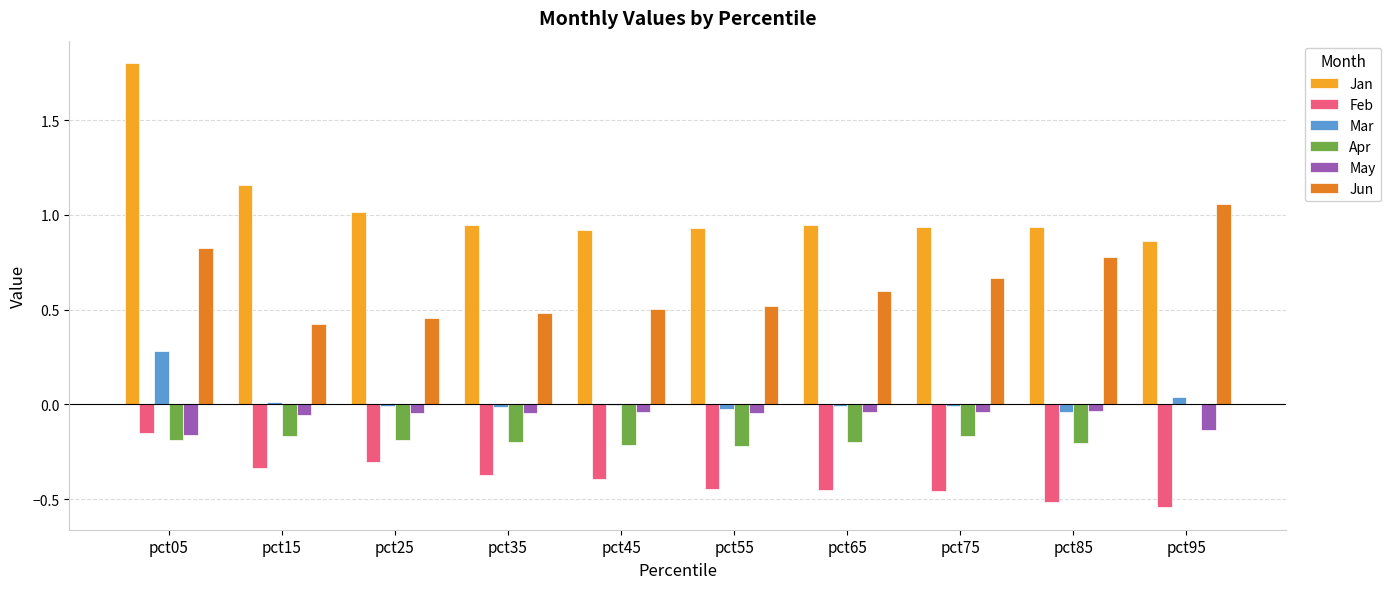

What are all the series names shown in the legend?

Jan, Feb, Mar, Apr, May, Jun